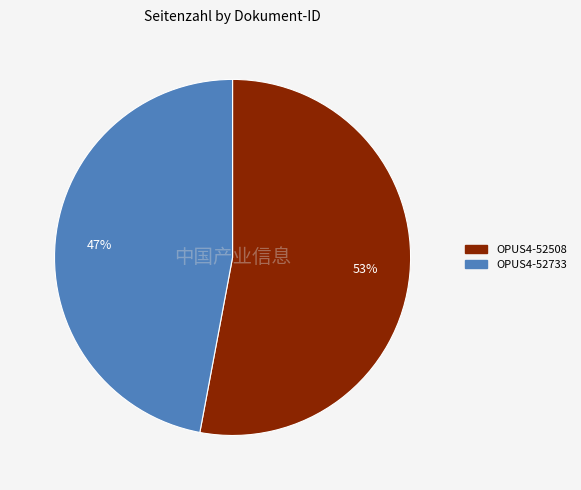

Combined, do OPUS4-52508 and OPUS4-52733 account for over 50%?

Yes